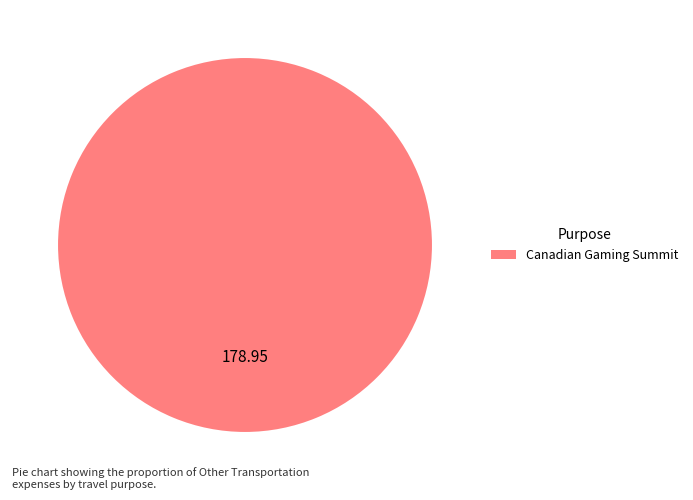

Count the number of slices in the pie.

1